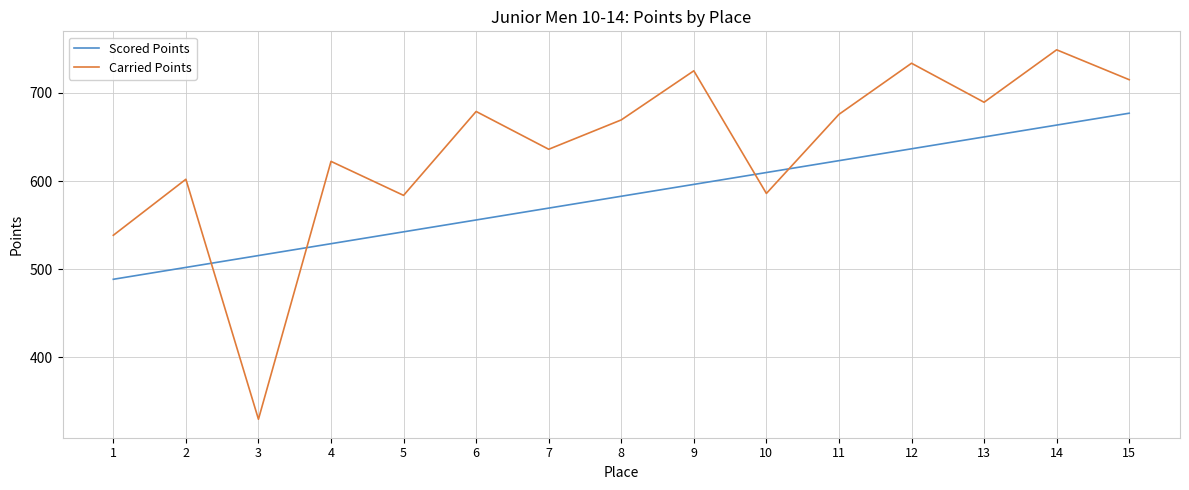

How many values in the Carried Points series are below 669?

7